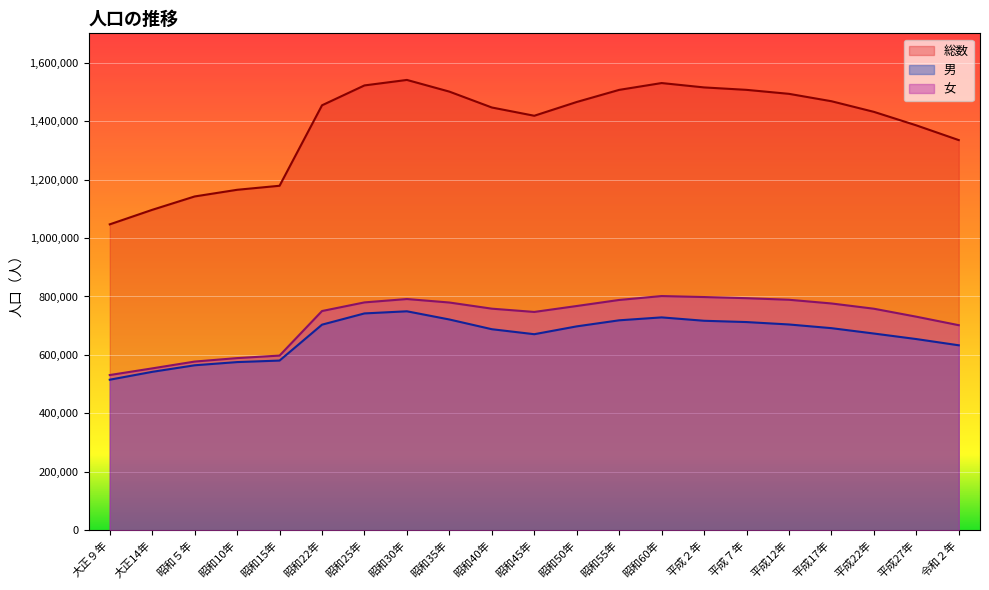

True or false: 女 has a value of 798085 at 平成２年.

True